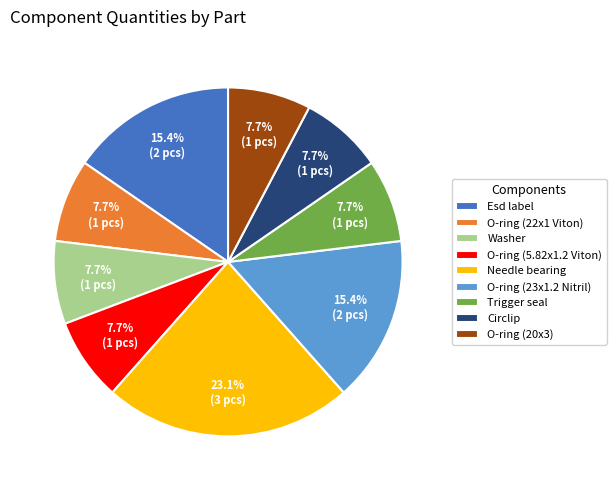

Which has a higher value, Esd label or O-ring (20x3)?

Esd label